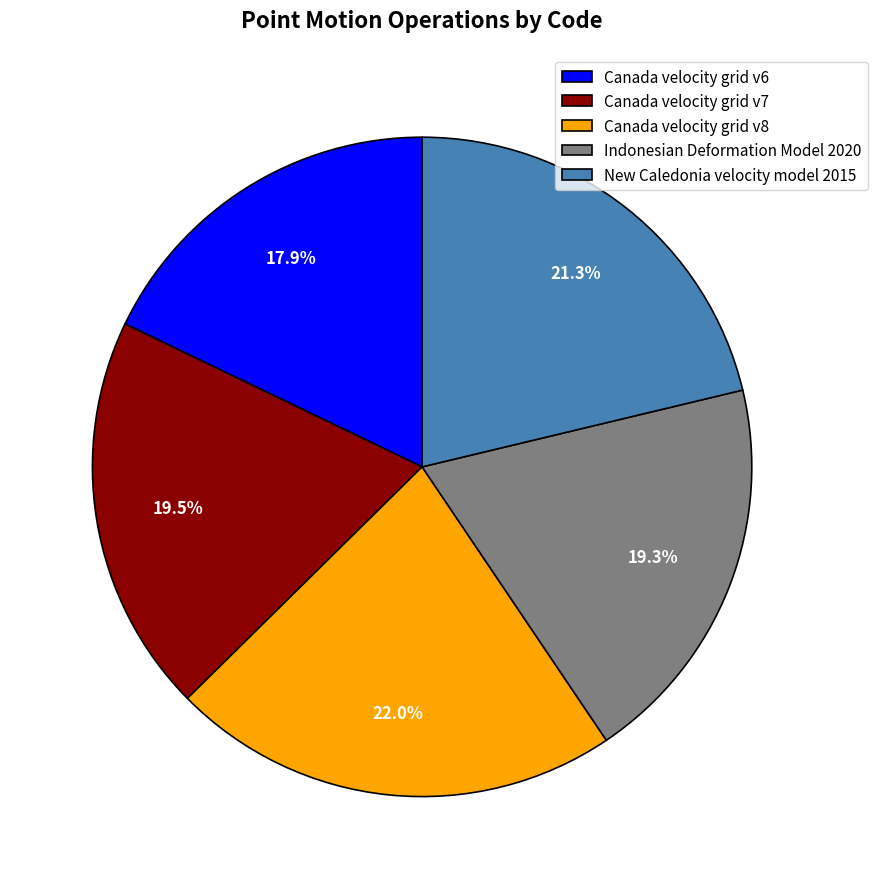

What is the smallest slice in the pie chart?

Canada velocity grid v6